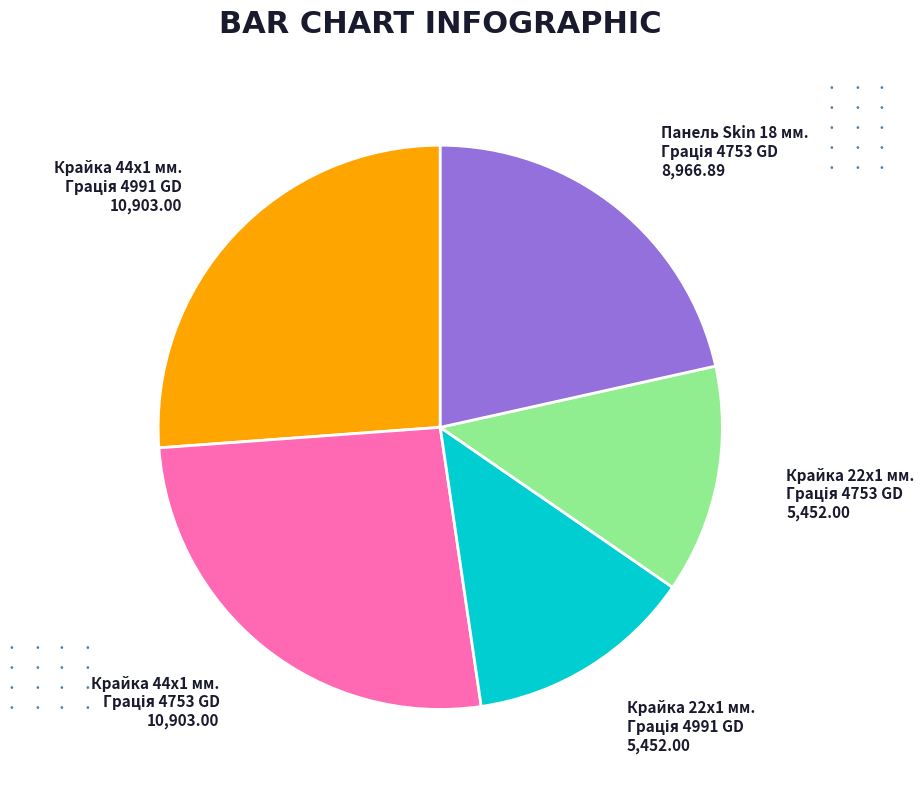

Is there any slice that represents more than half of the pie?

No